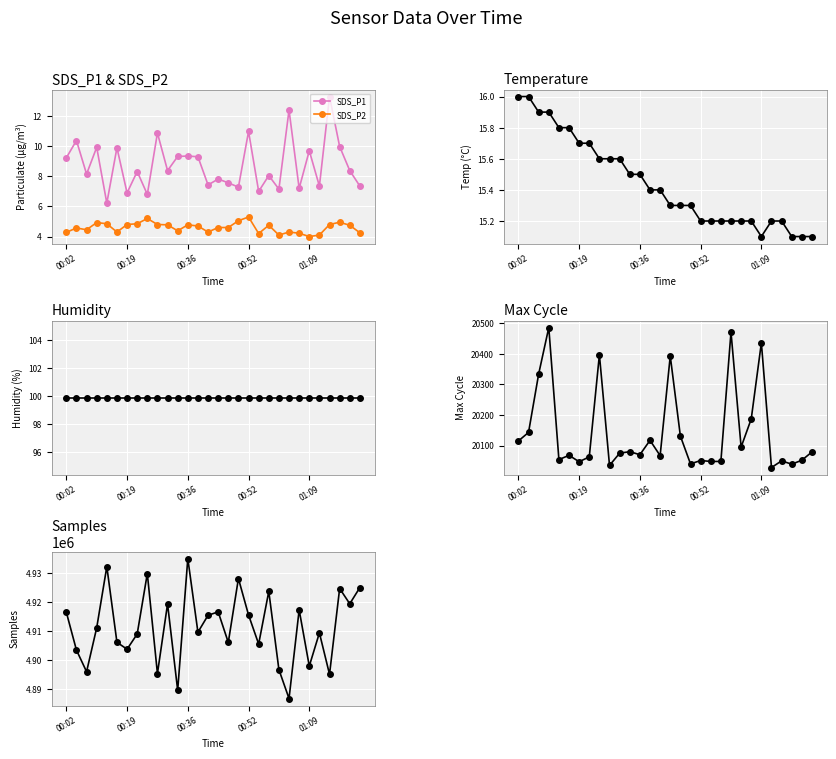

True or false: SDS_P2 and SDS_P1 cross at least once.

False